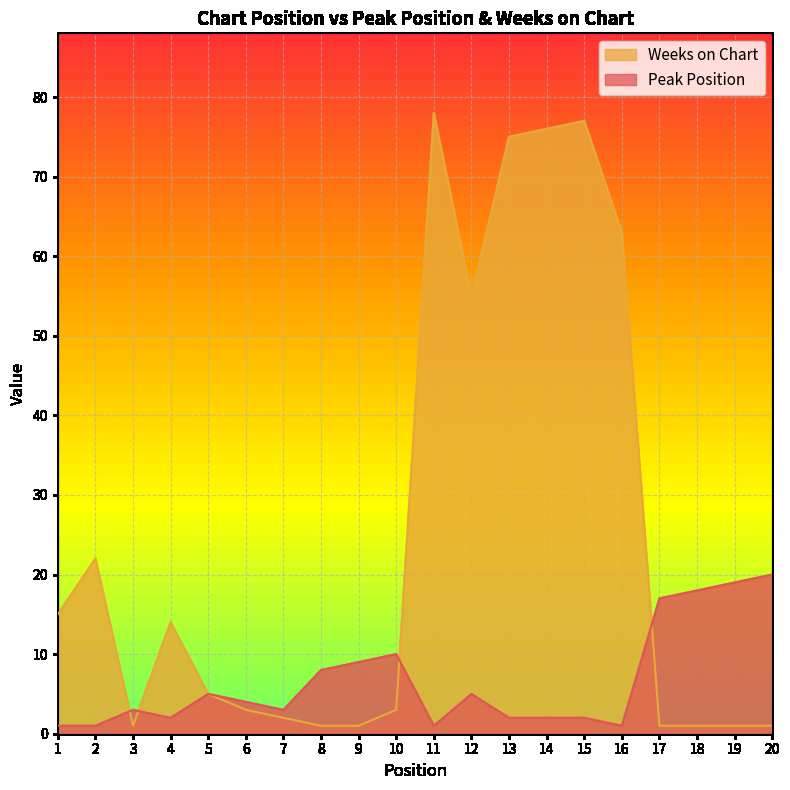

Which label corresponds to the largest value in the chart?

11